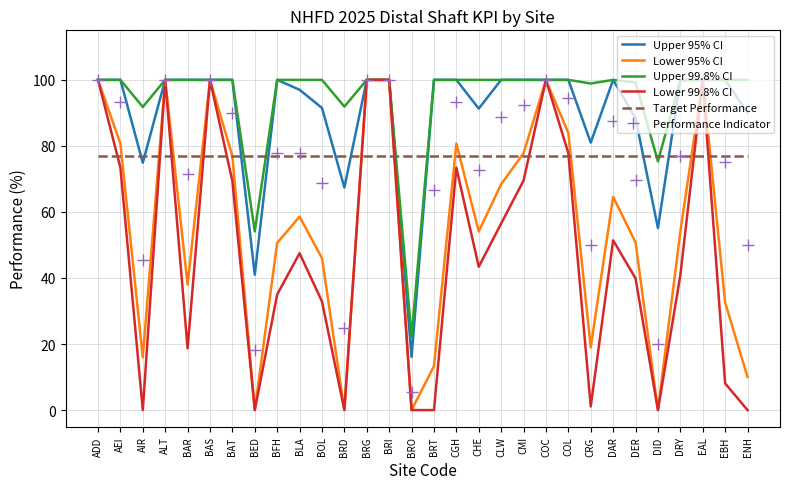

What is the maximum value for Lower 95% CI?

100.0